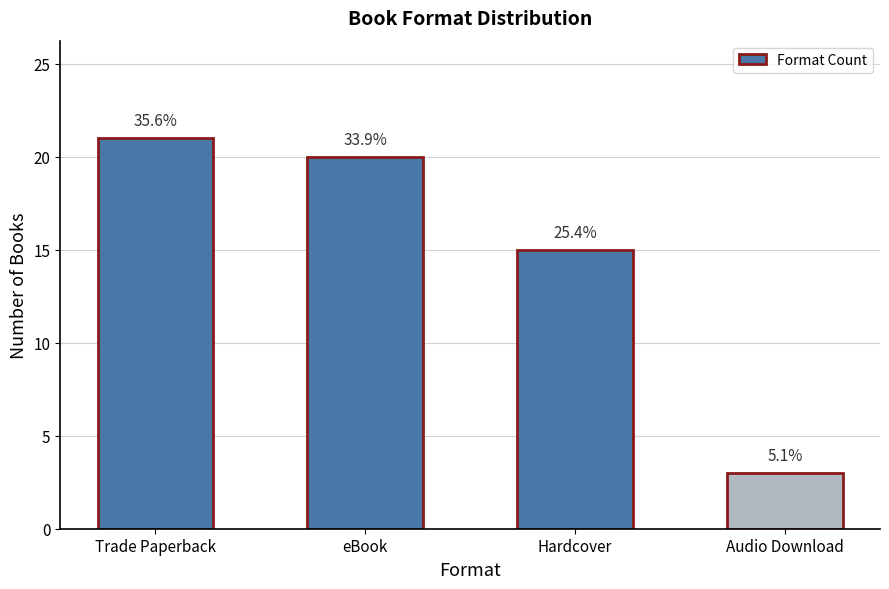

How many bars are there in total?

4